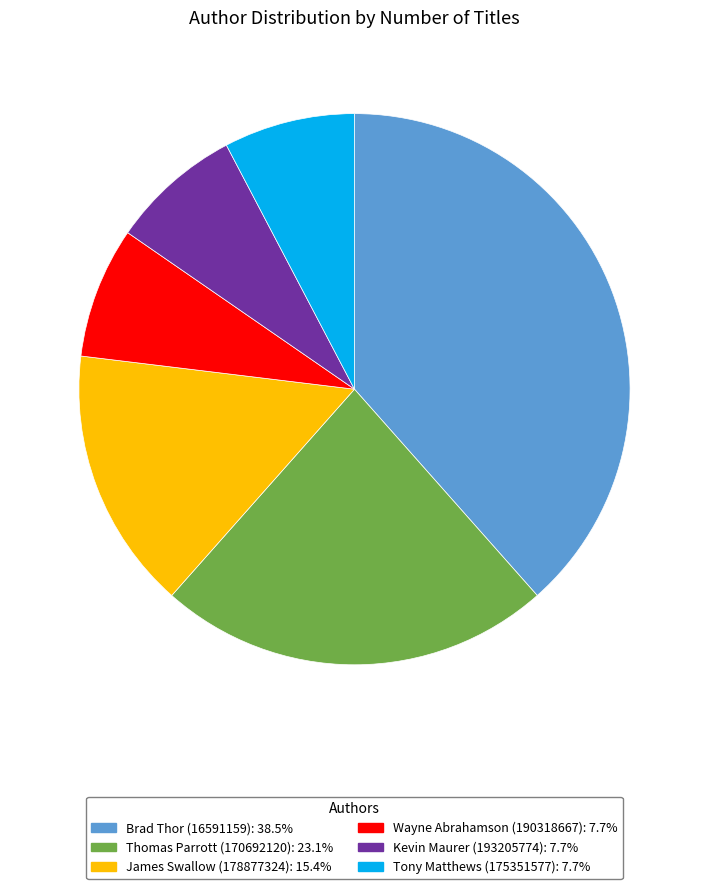

True or false: Kevin Maurer (193205774) accounts for 8% of the total.

True